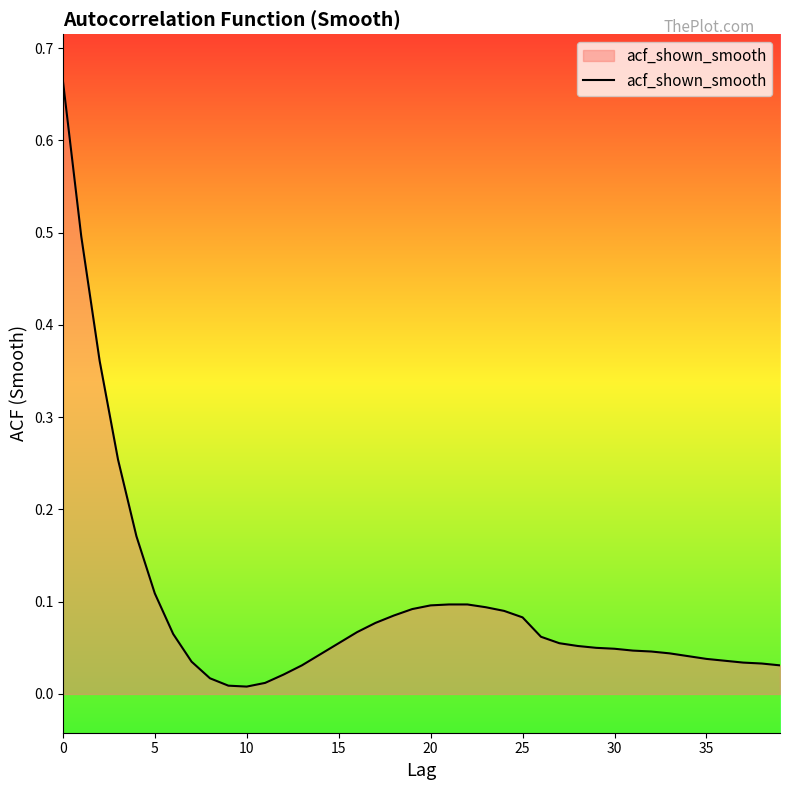

Where is the first local minimum?

10